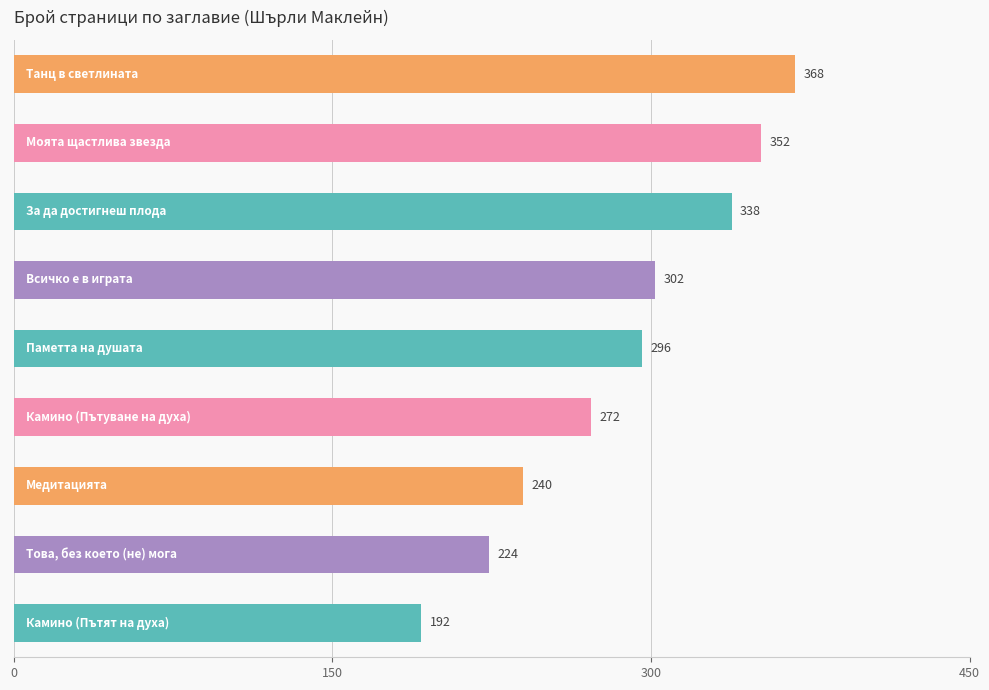

Reading bottom to top, list all the values displayed in this chart.

192	224	240	272	296	302	338	352	368